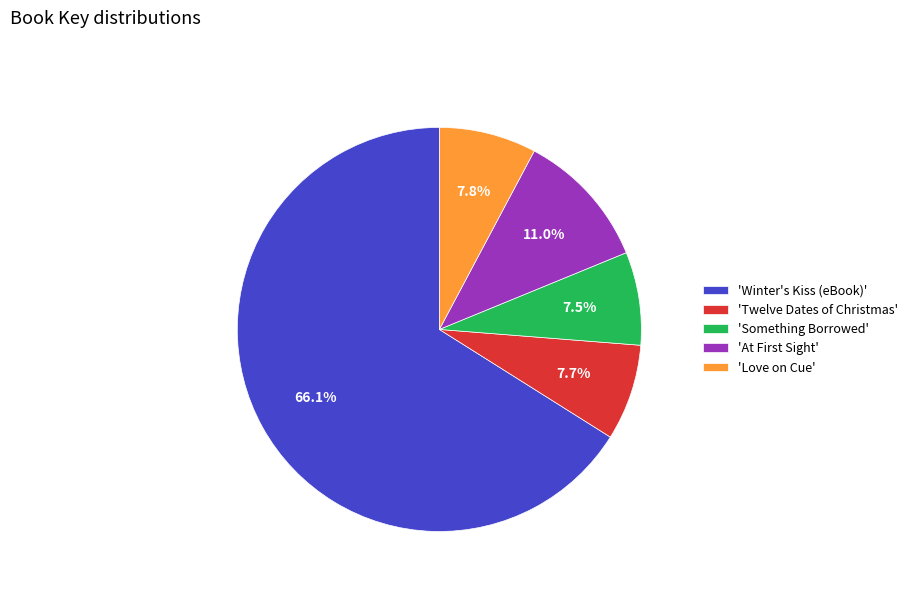

What percentage is NOT represented by 'Something Borrowed'?

92.5%